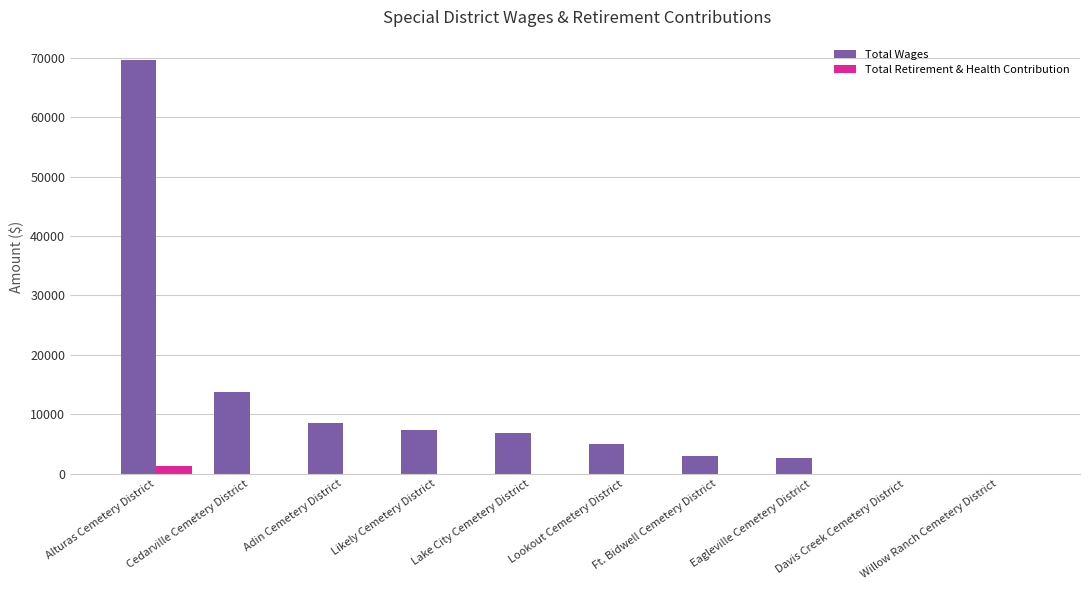

What are all the series names shown in the legend?

Total Wages, Total Retirement & Health Contribution